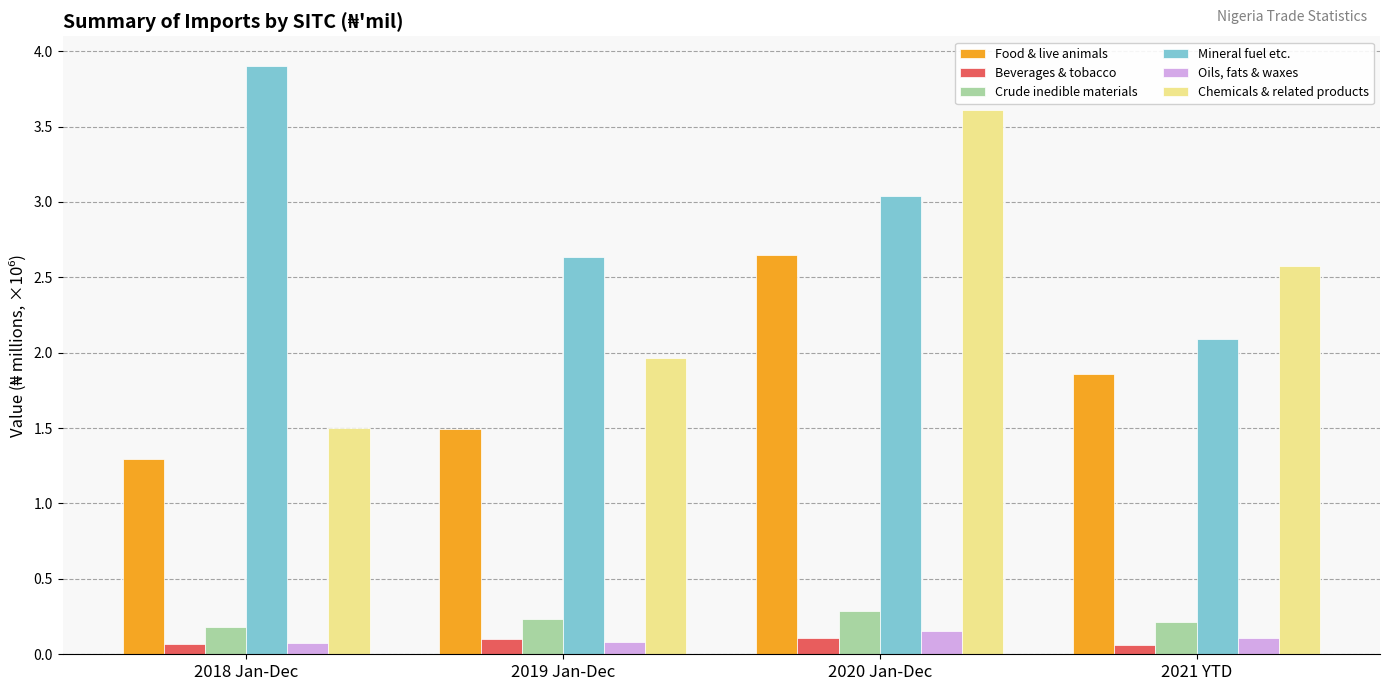

The Mineral fuel etc. series shows 1.3 at 2021 YTD. True or false?

False